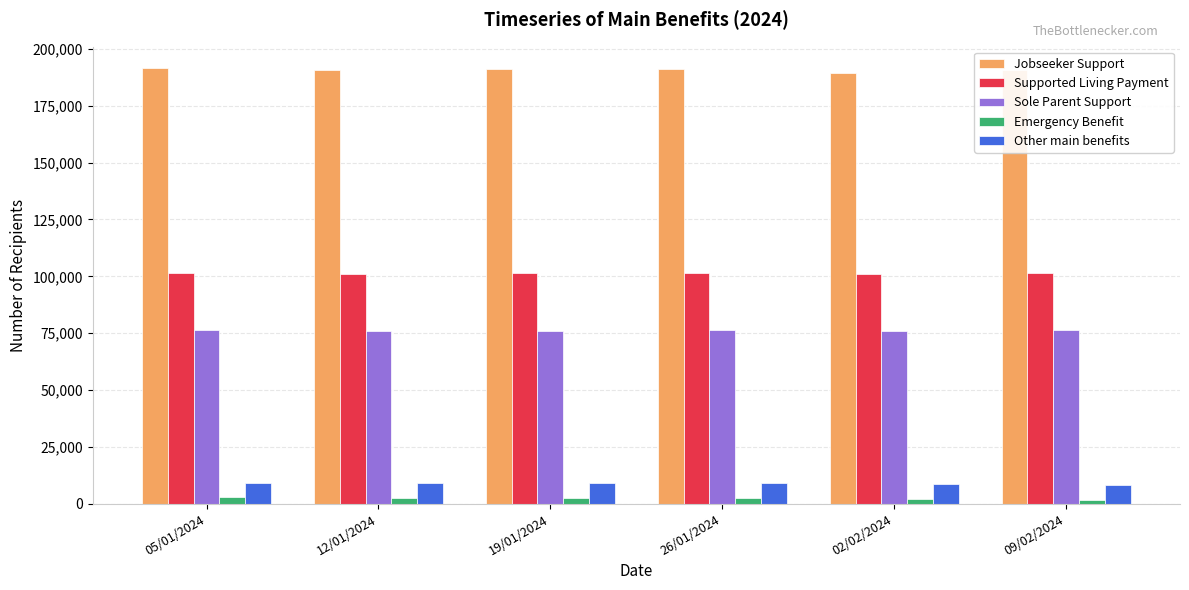

Is it true that Supported Living Payment equals 101187 at 12/01/2024?

True